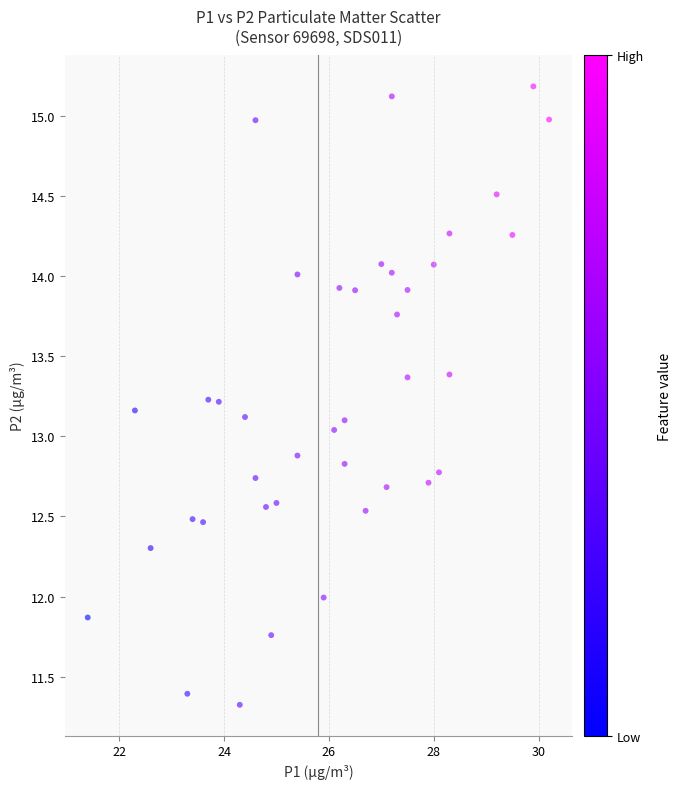

What is the range of Y values (max minus min)?

3.9